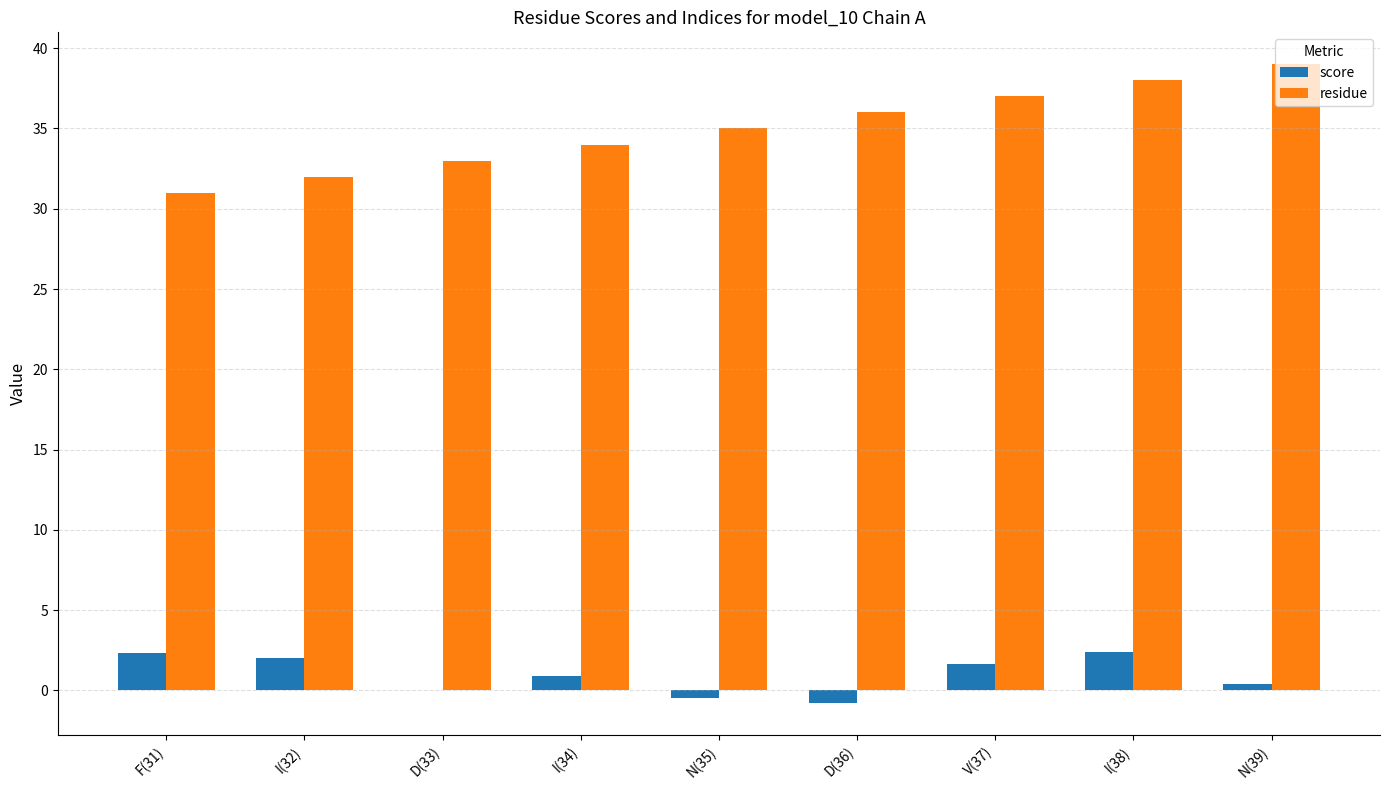

True or false: residue has a value of 20.5 at N(39).

False